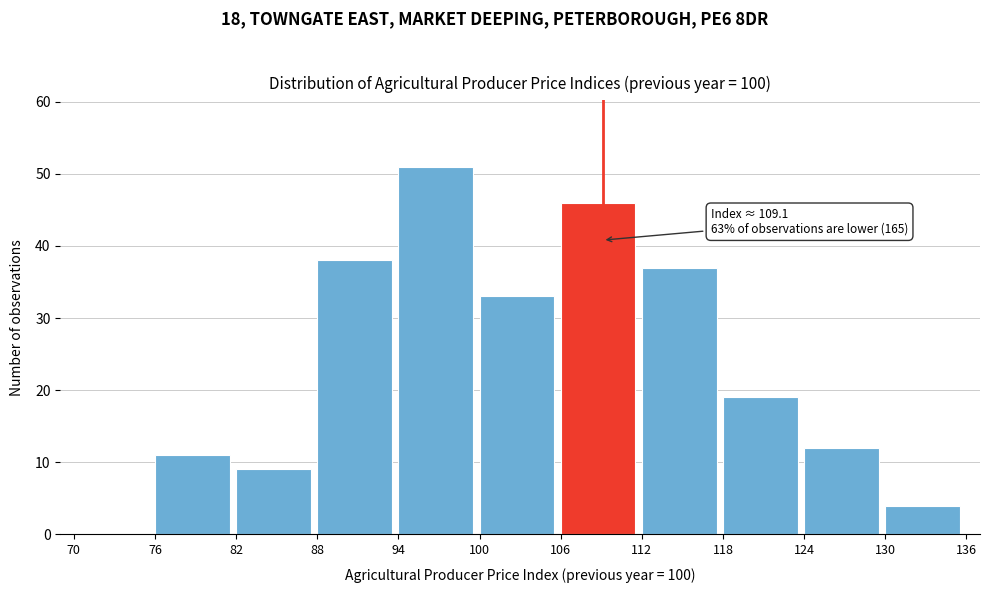

Which range on the x-axis has the tallest bar?

94 to 100